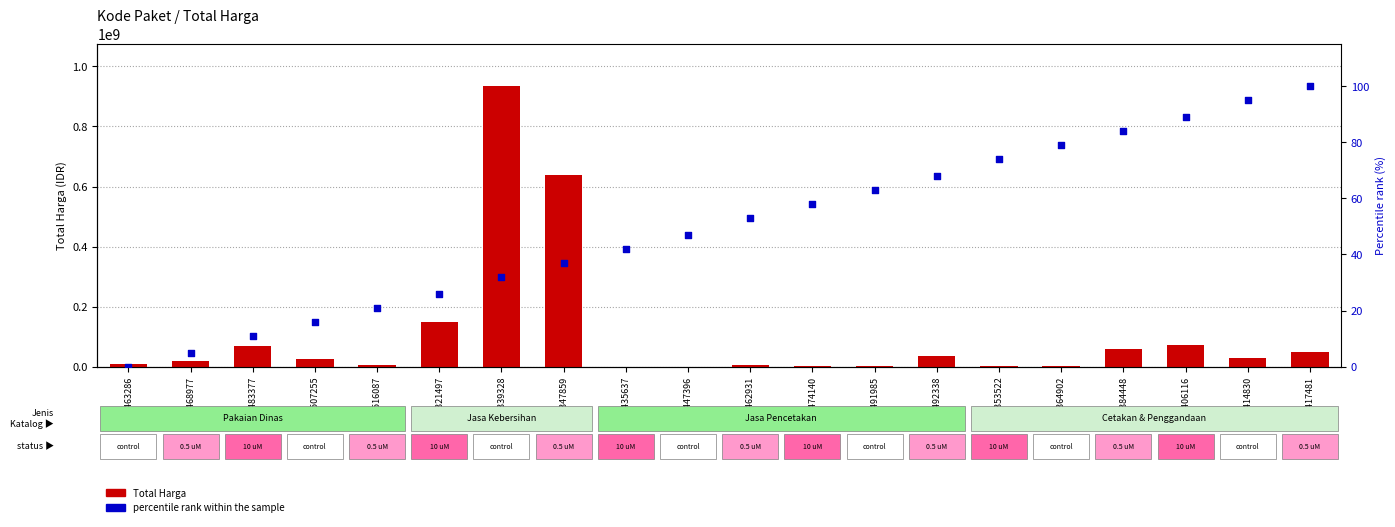

What are all the series names shown in the legend?

Total Harga, percentile rank within the sample